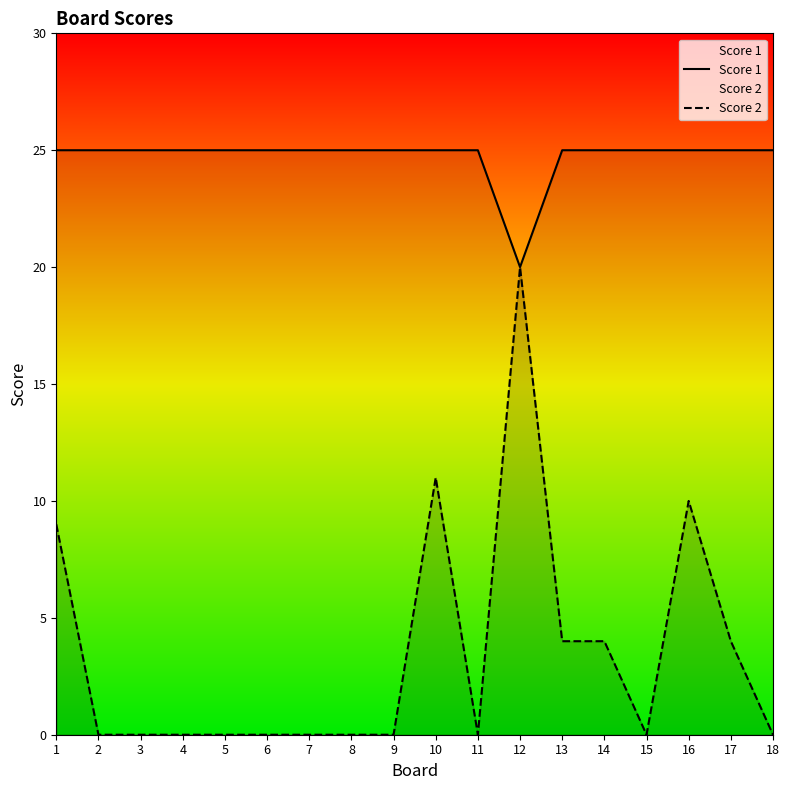

The value of Score 1 at 16 is 6. True or false?

False